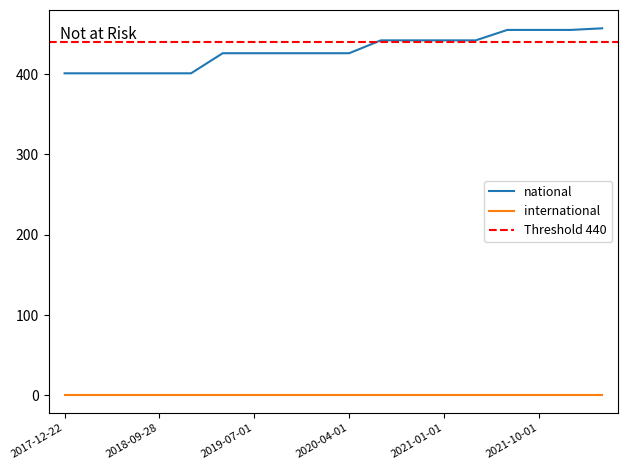

Is it true that the value at 2018-04-09 is 672?

False